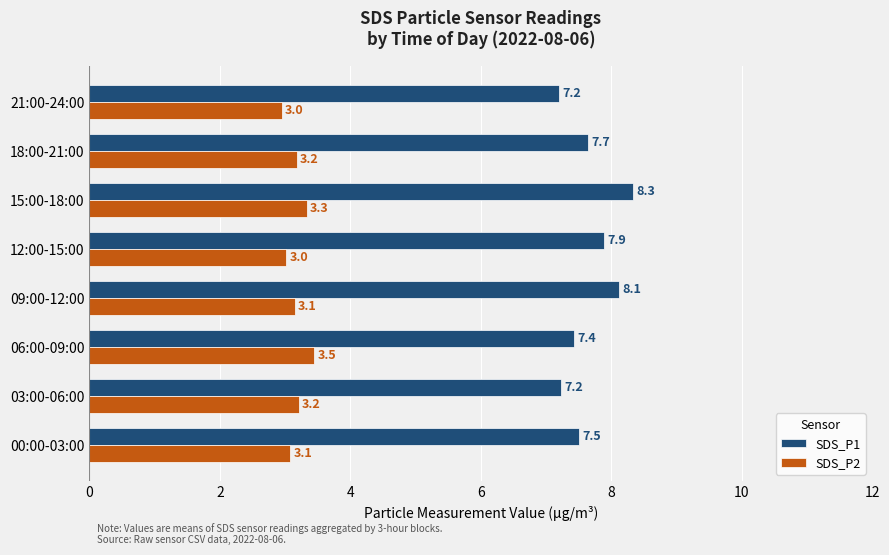

Is it true that SDS_P1 equals 13.9 at 12:00-15:00?

False